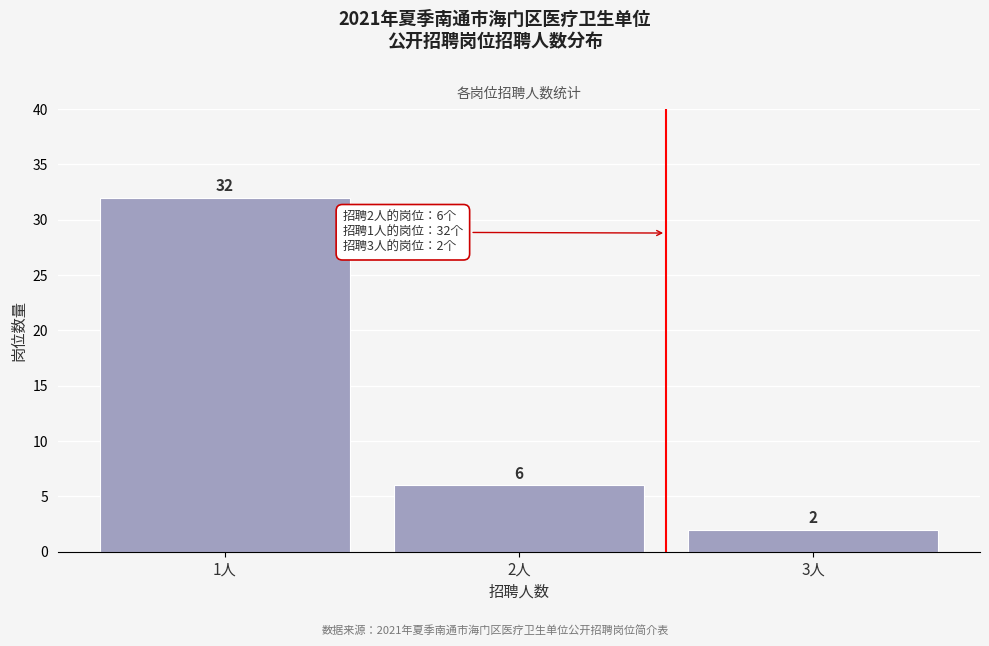

Reading left to right, list all the values displayed in this chart.

1人=32	2人=6	3人=2